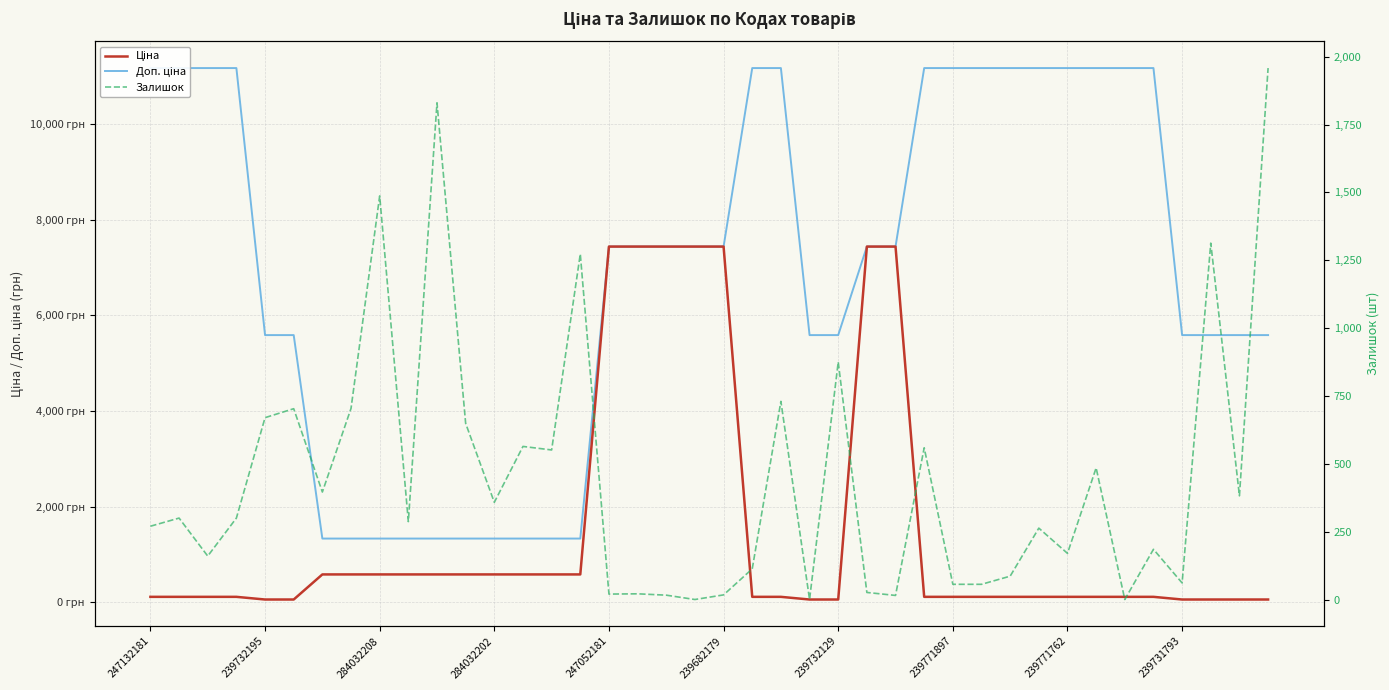

True or false: Ціна has a value of 580.4 at 15.

True